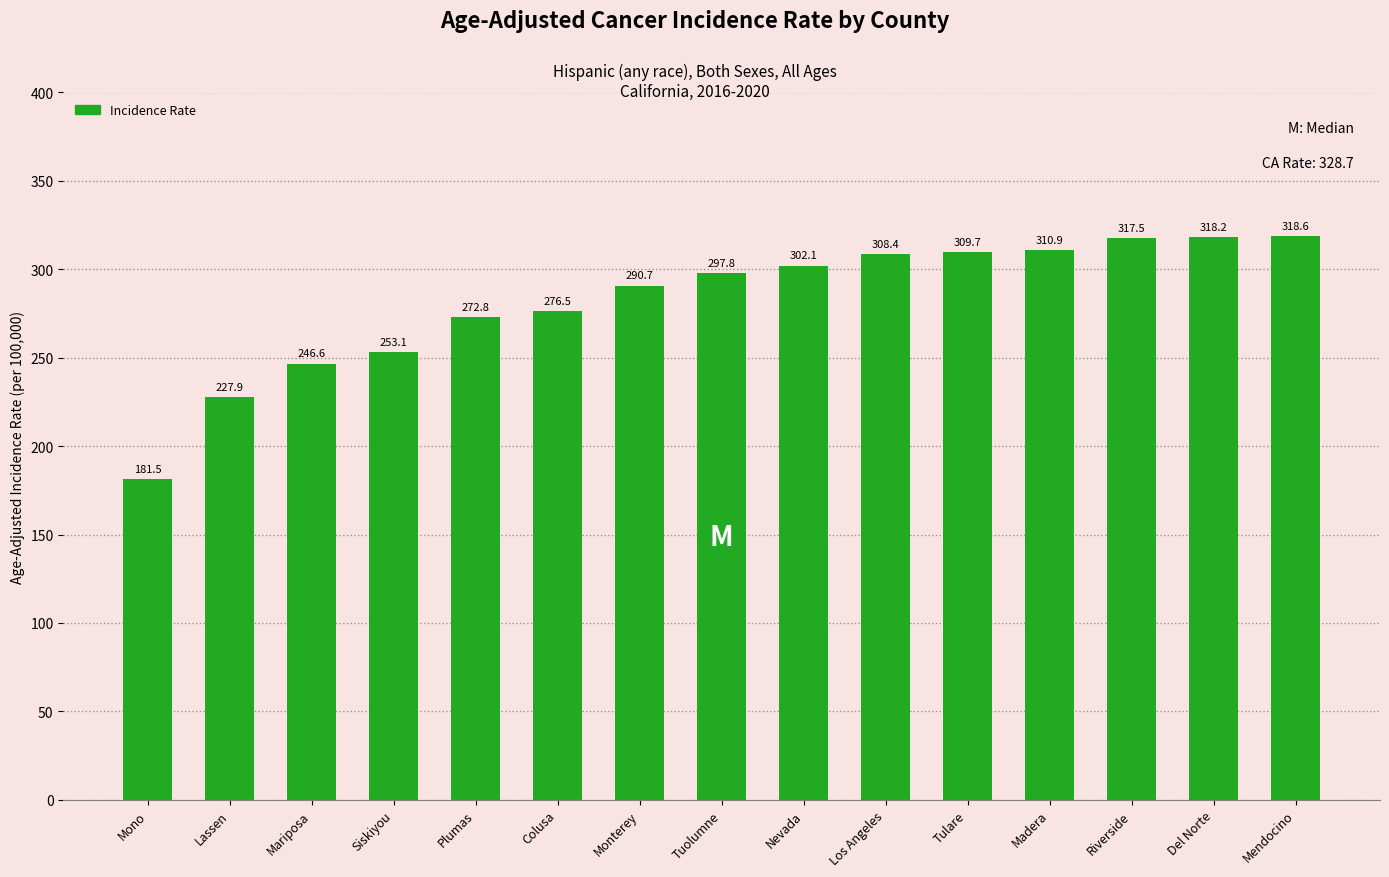

True or false: the data shows 290.7 at Monterey.

True